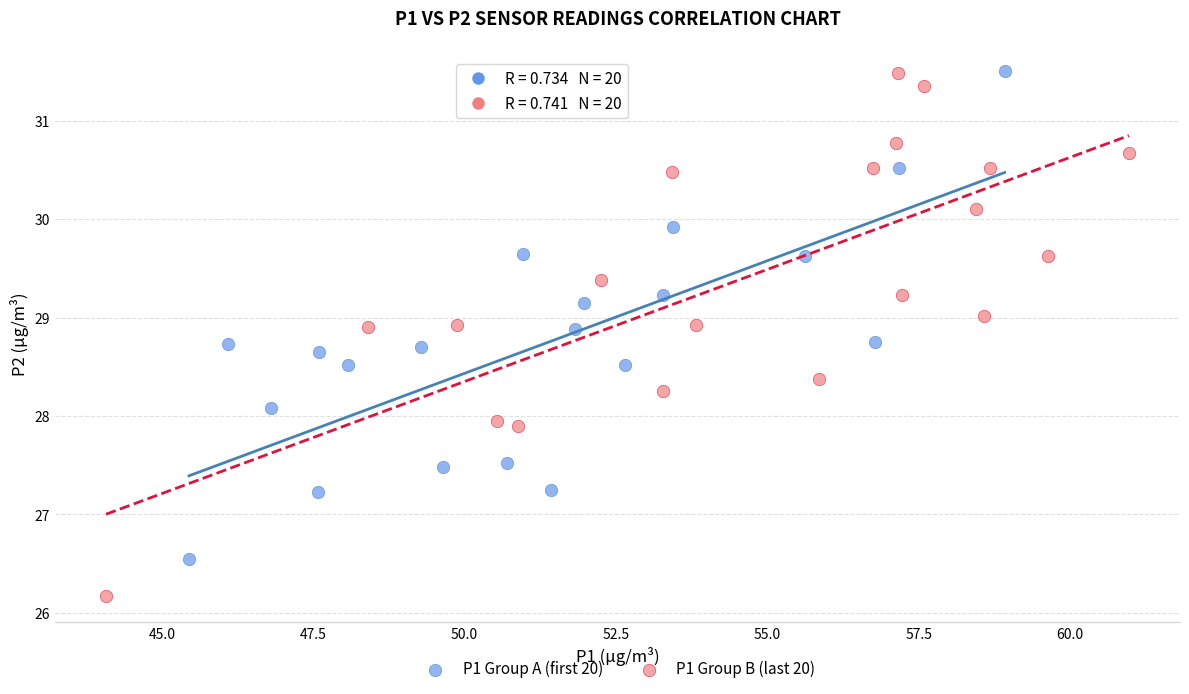

Which series has the widest spread of Y values?

P1 Group B (last 20)